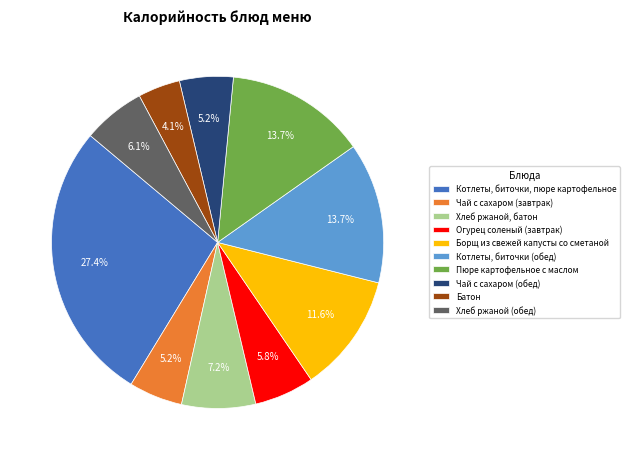

What percentage is the Хлеб ржаной, батон slice, to the nearest percent?

7%